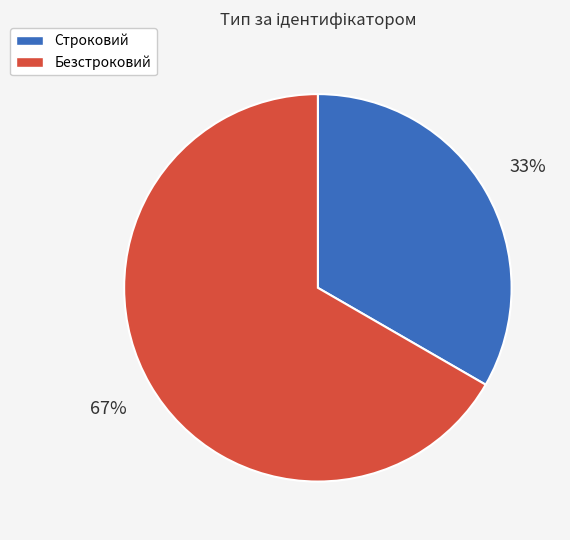

To the nearest percent, what percentage of the pie is Безстроковий?

67%